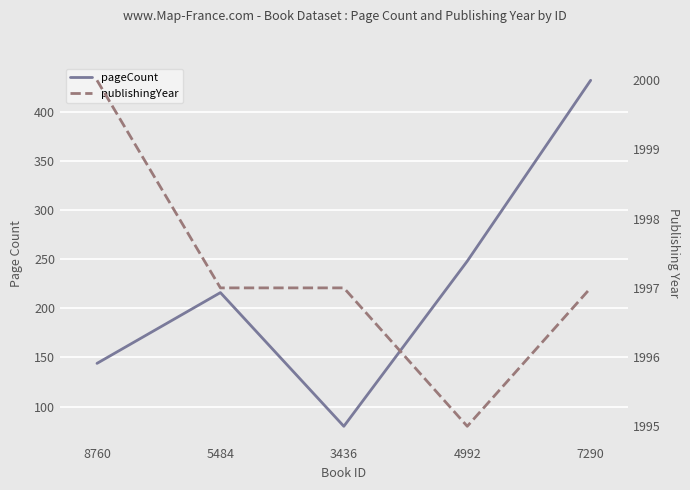

Which series has the largest total across all categories?

publishingYear